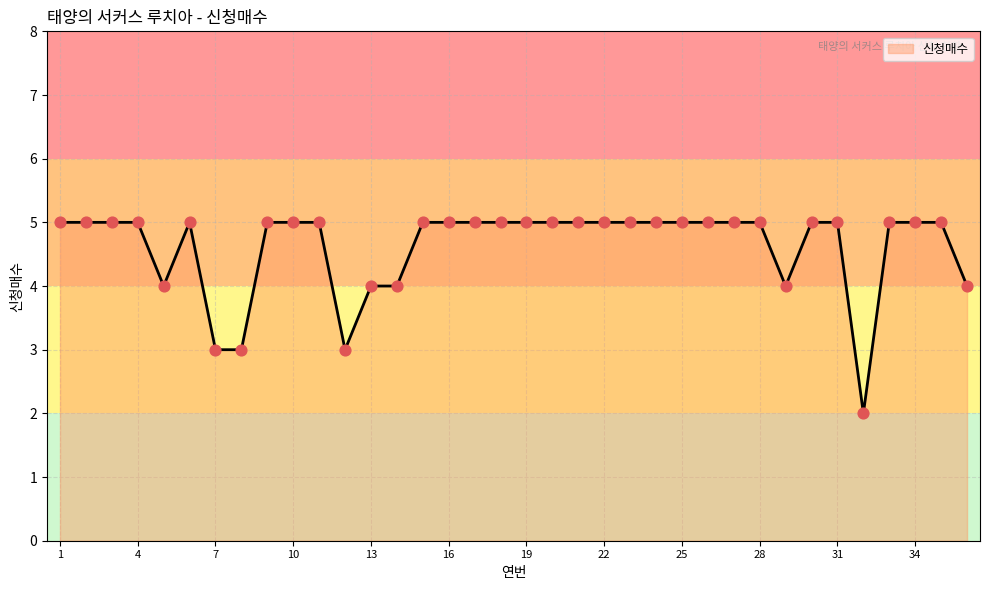

What is the difference between the maximum and minimum values?

3